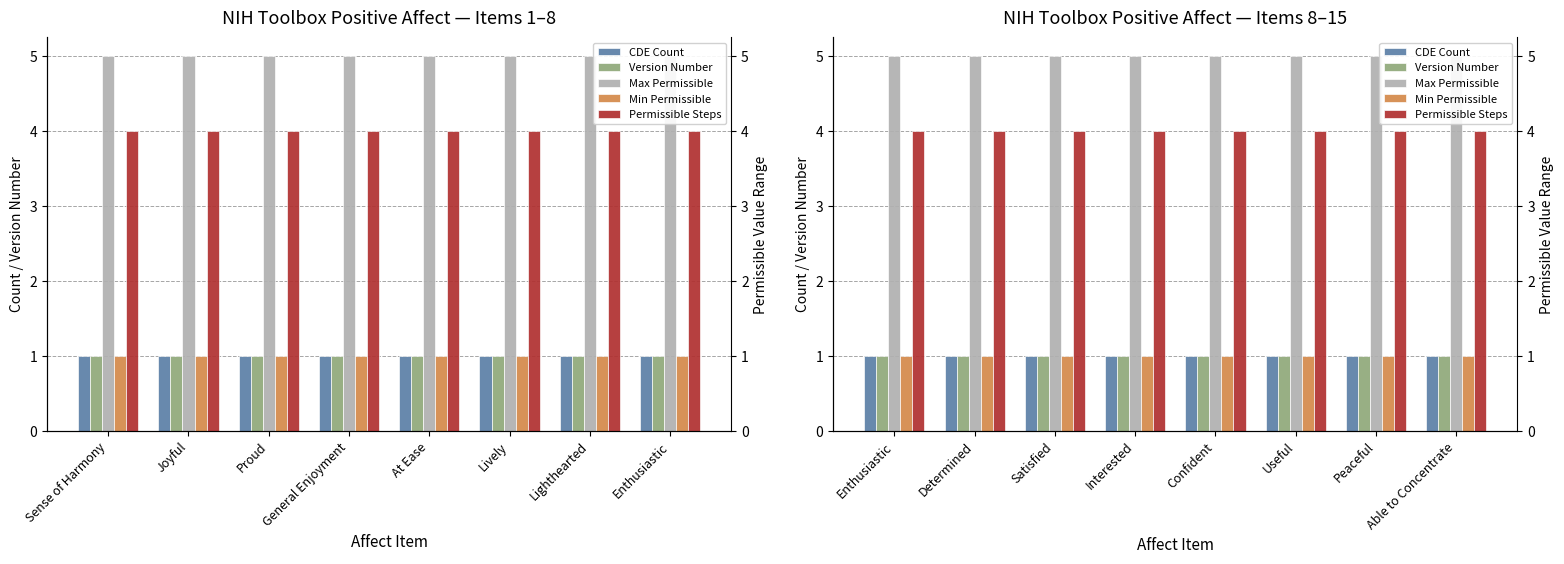

What is the highest value of the Max Permissible series?

5